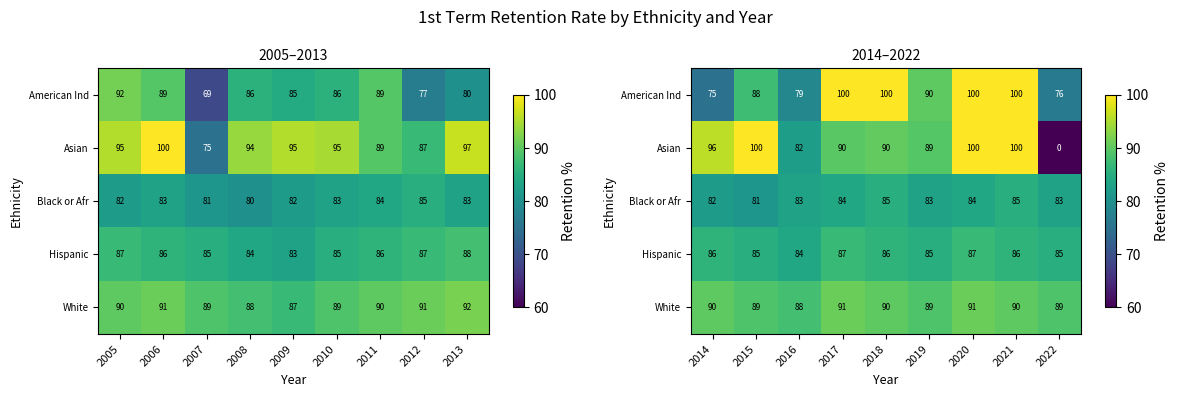

The value of Asian at 2018 is 38.1. True or false?

False